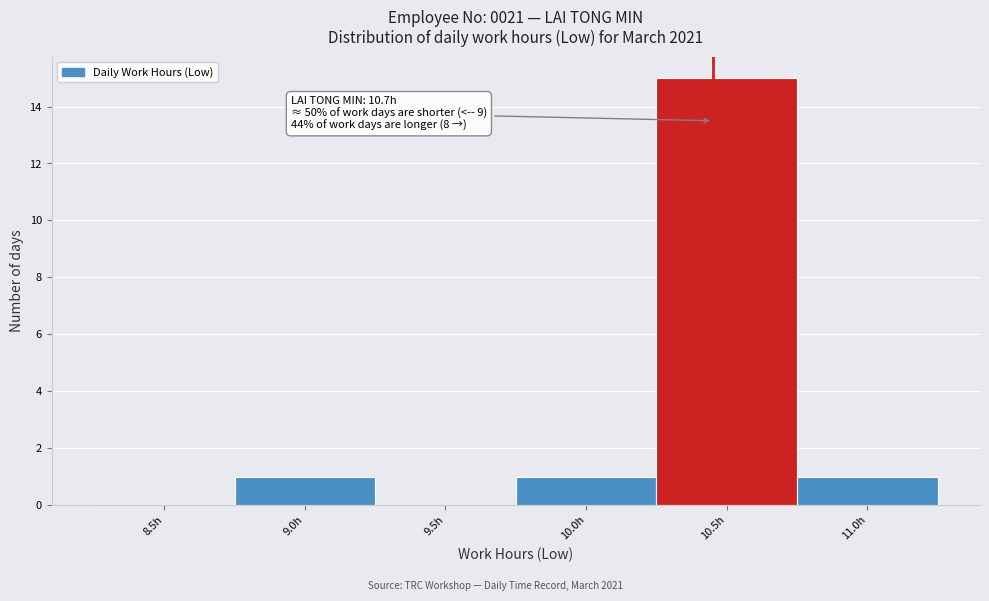

Reading left to right, list all the values displayed in this chart.

8.5h=0	9.0h=1	9.5h=0	10.0h=1	10.5h=15	11.0h=1